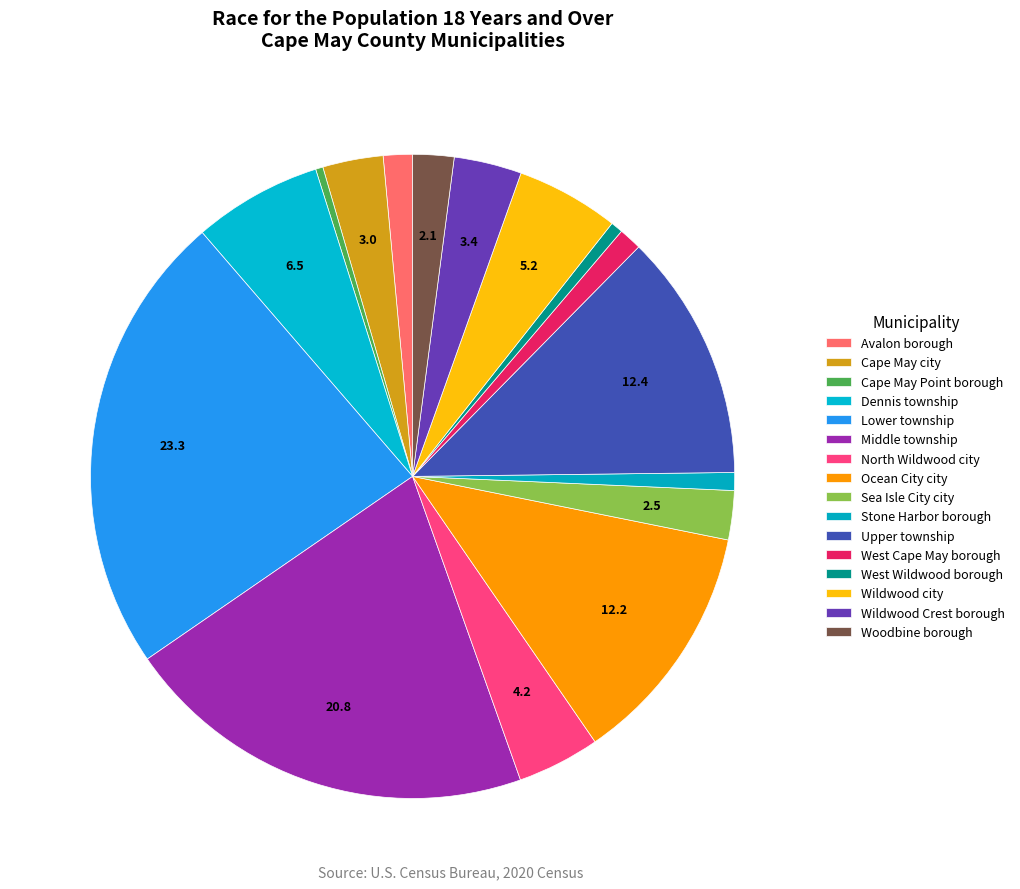

Which has a higher value, Woodbine borough or Wildwood city?

Wildwood city